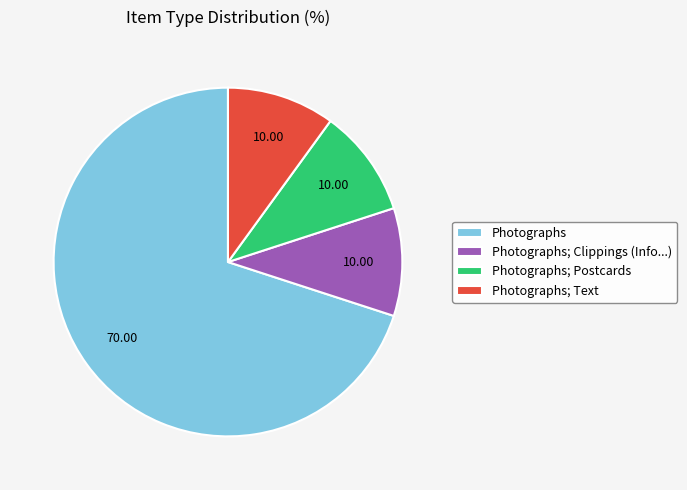

Does Photographs; Clippings (Info...) account for over 50% of the chart?

No